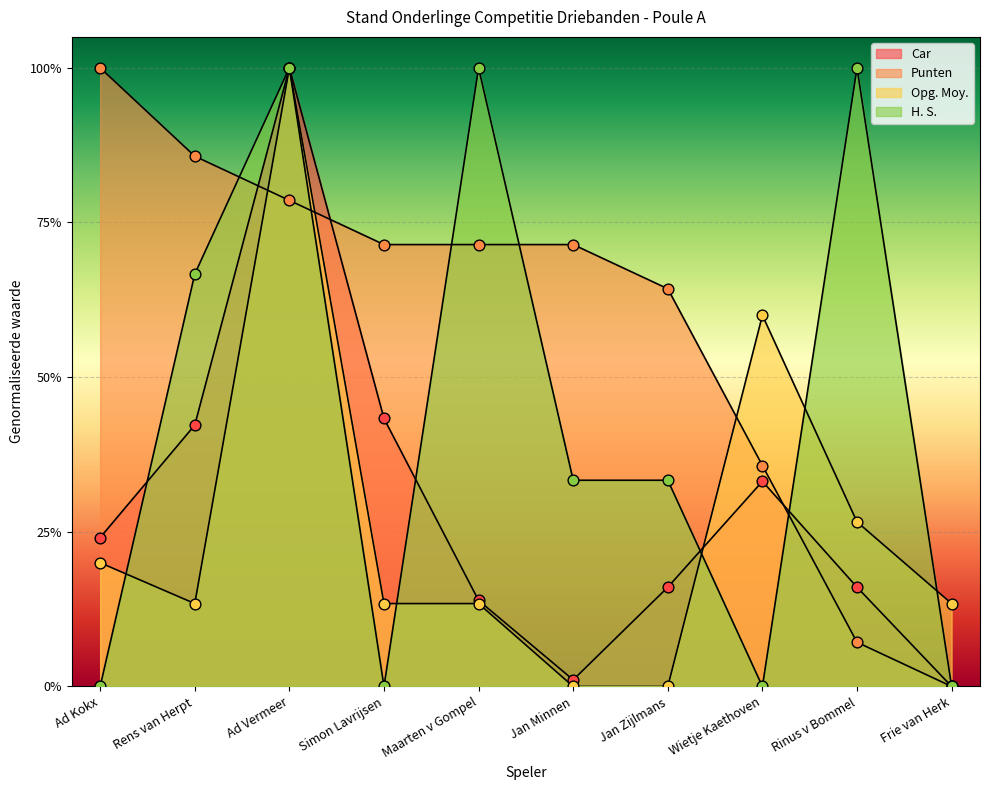

At how many categories does at least one series exceed 0?

10